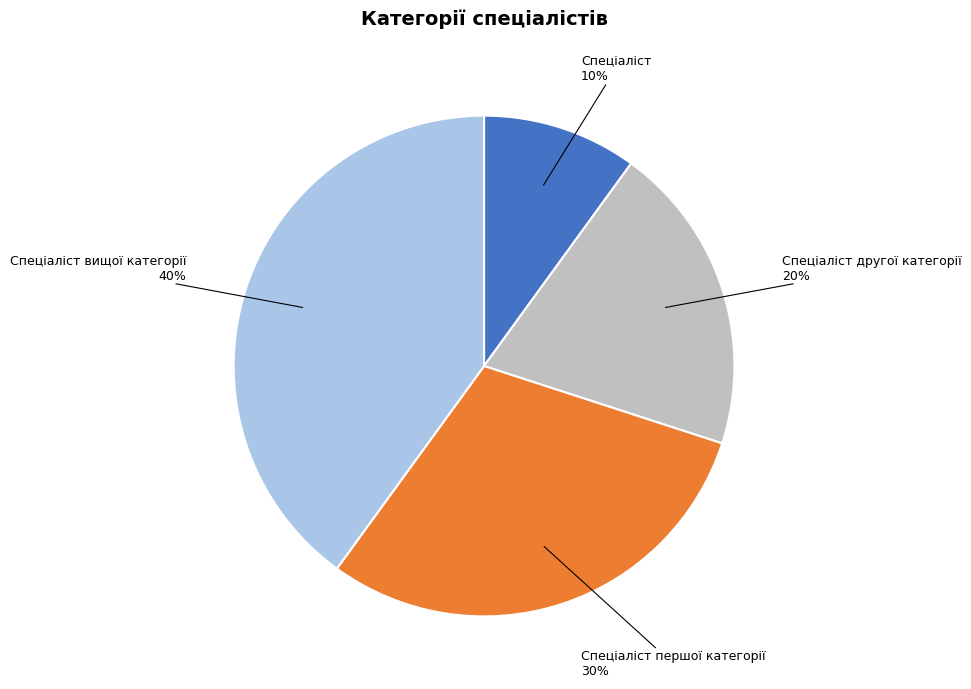

To the nearest percent, what is the difference between the Спеціаліст and Спеціаліст другої категорії slice percentages?

10%